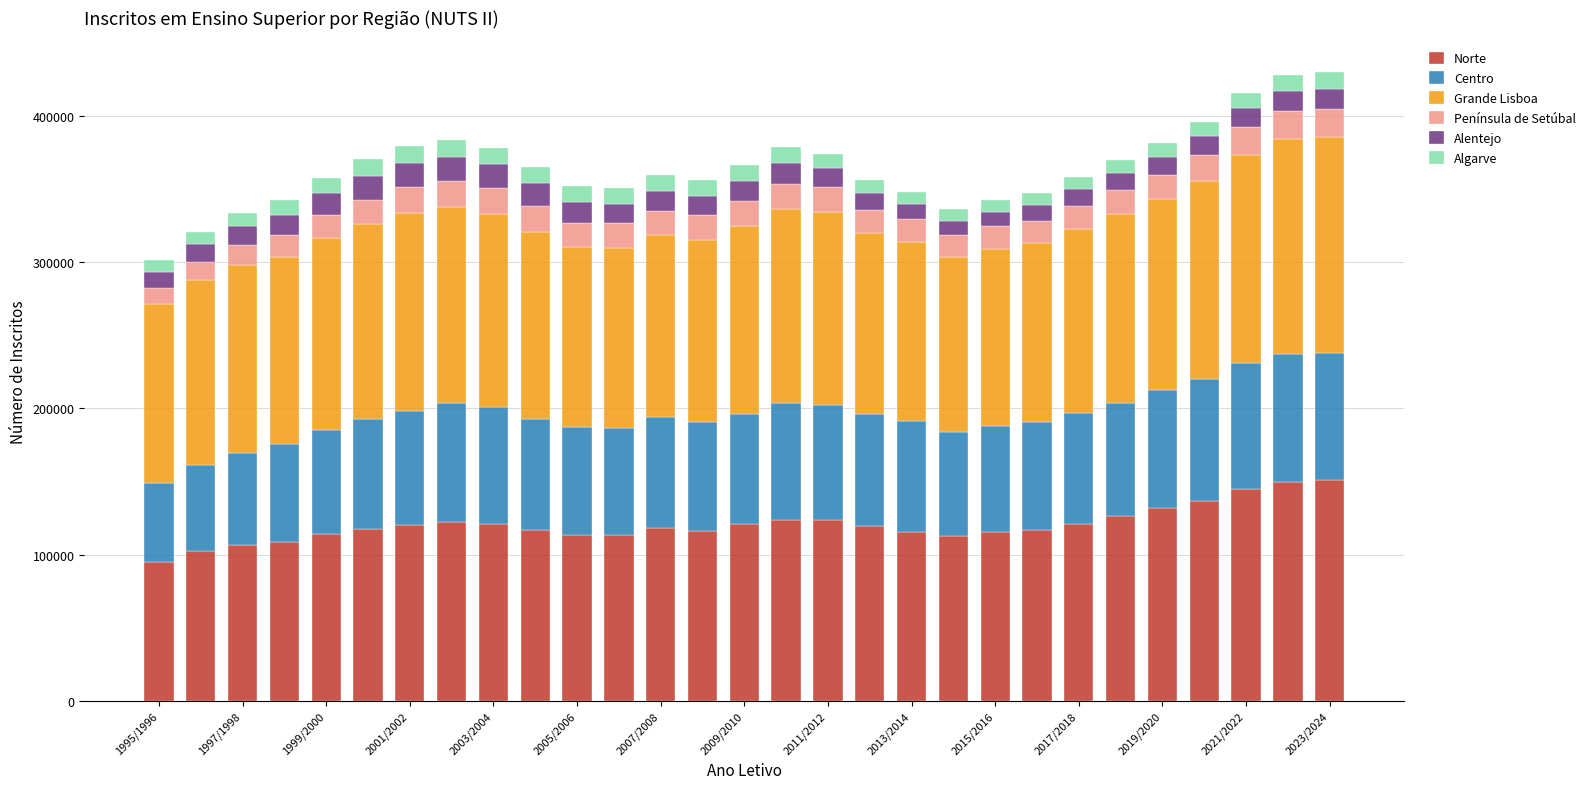

What is the difference between the maximum and minimum values in the Norte series?

55775